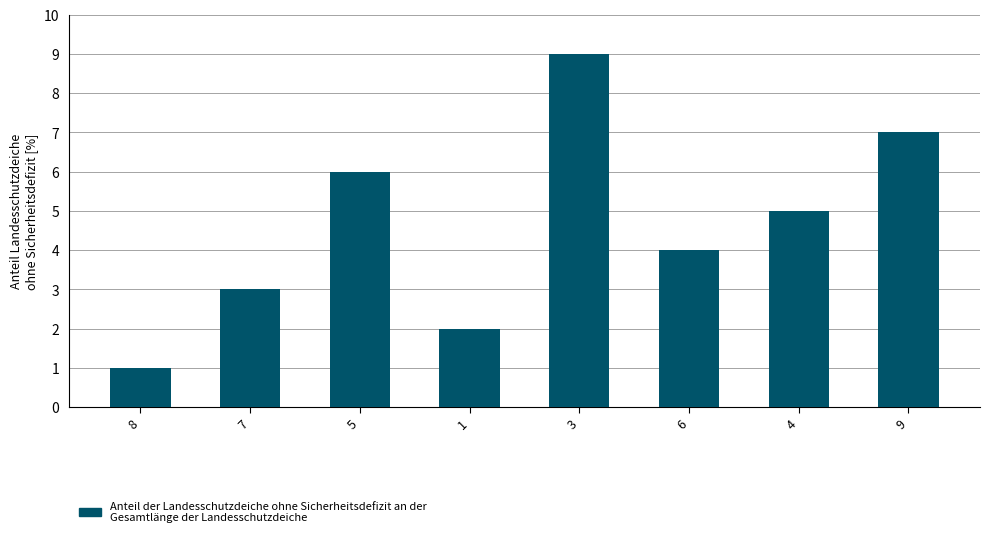

What is the label of the 1st bar from the right?

9